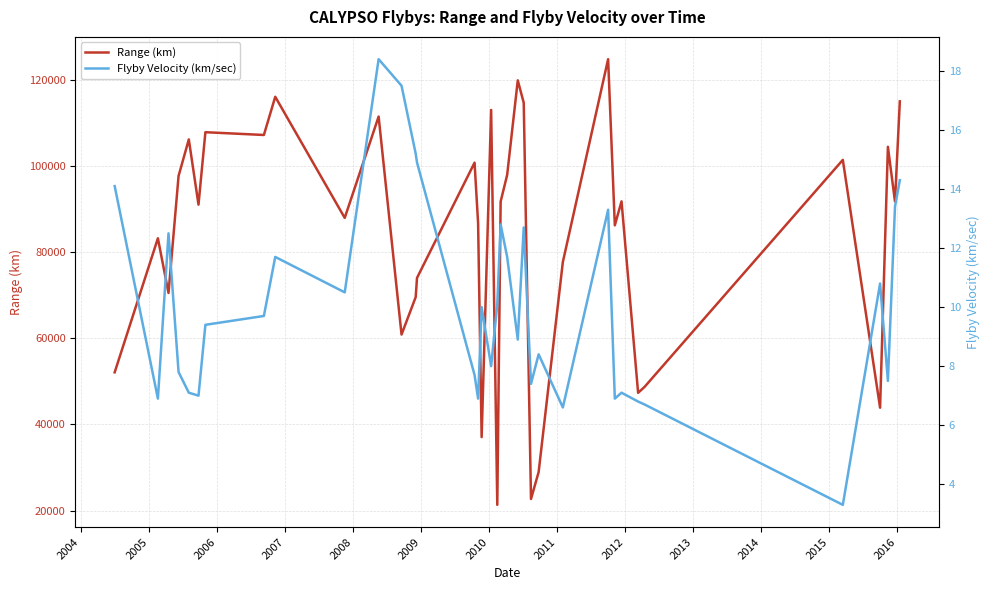

What is the minimum value for Range (km)?

21317.2